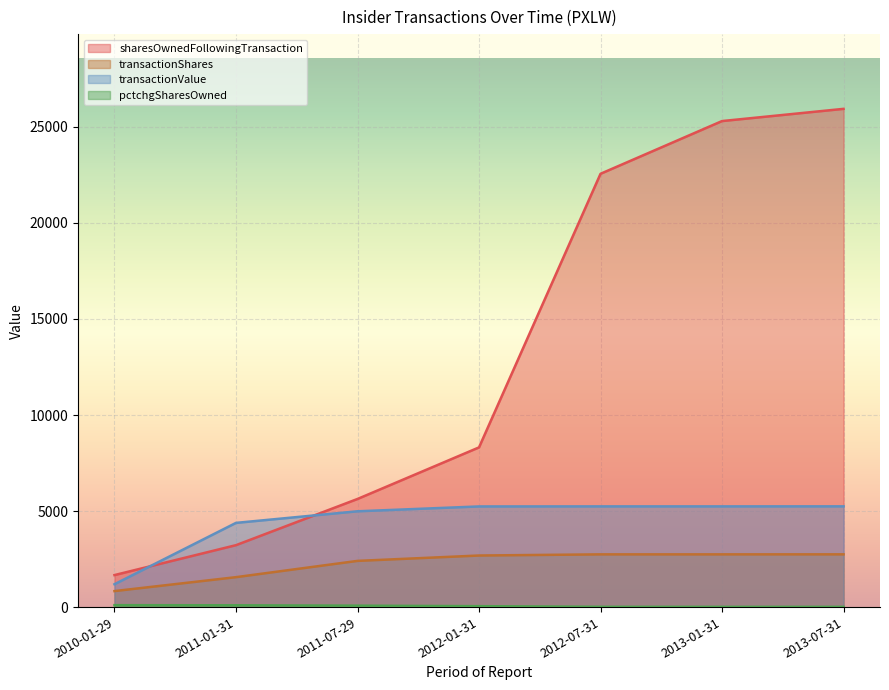

What is the total value across all series at 2013-07-31?

33943